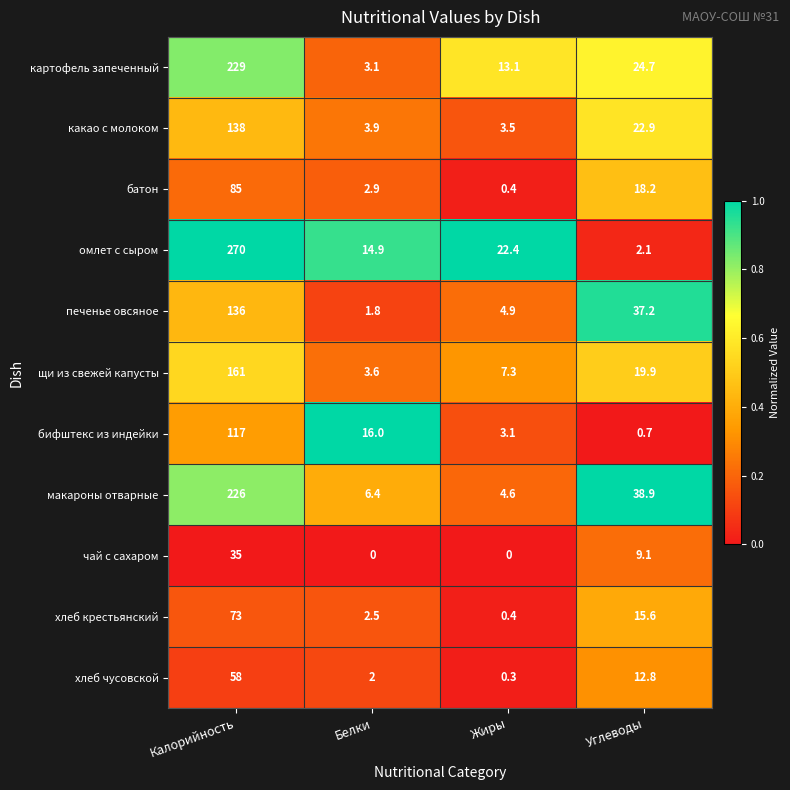

The value of омлет с сыром at Белки is 5.7. True or false?

False